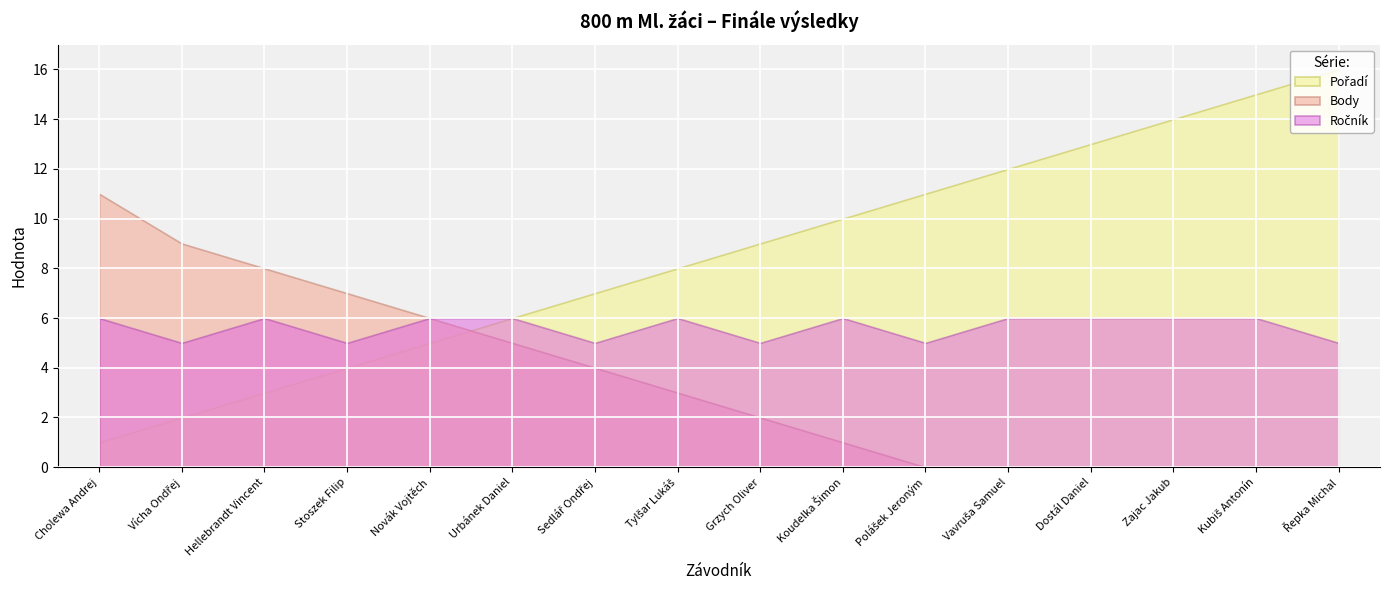

True or false: Body has a value of 7 at Kubiš Antonín.

False